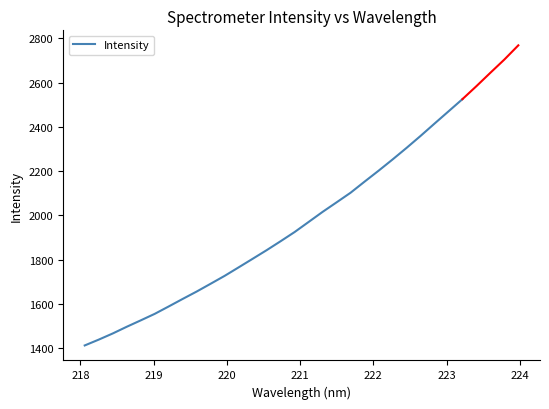

What is the maximum value for Intensity?

2525.3